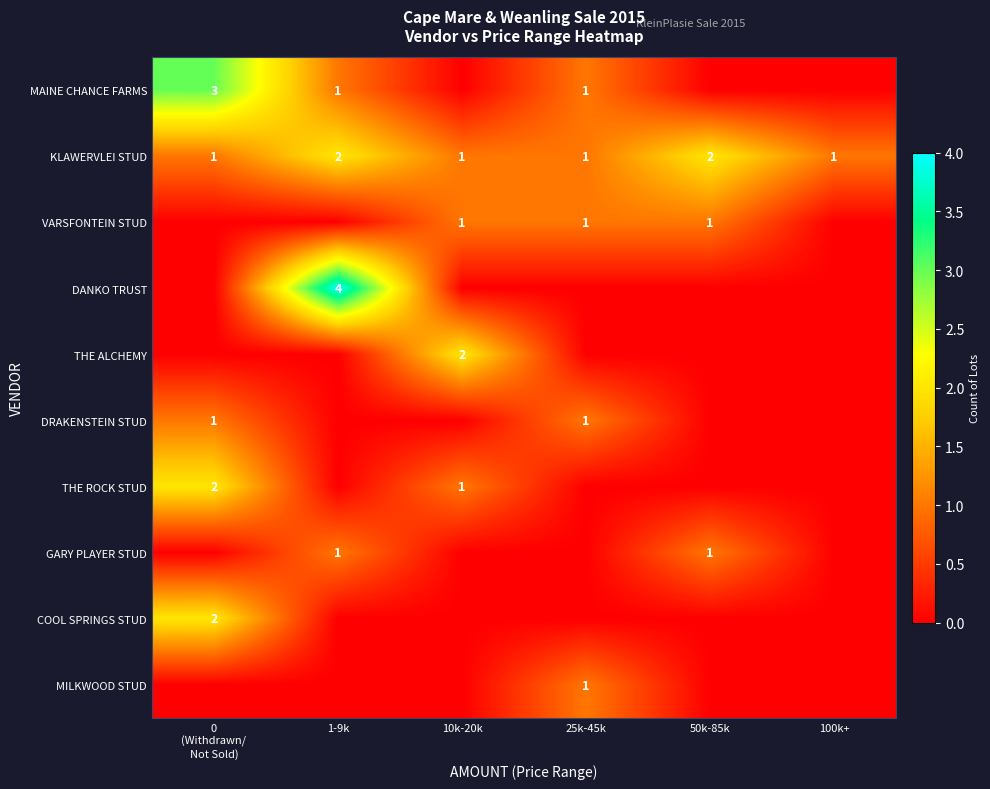

The GARY PLAYER STUD series shows 0 at 1-9k. True or false?

False